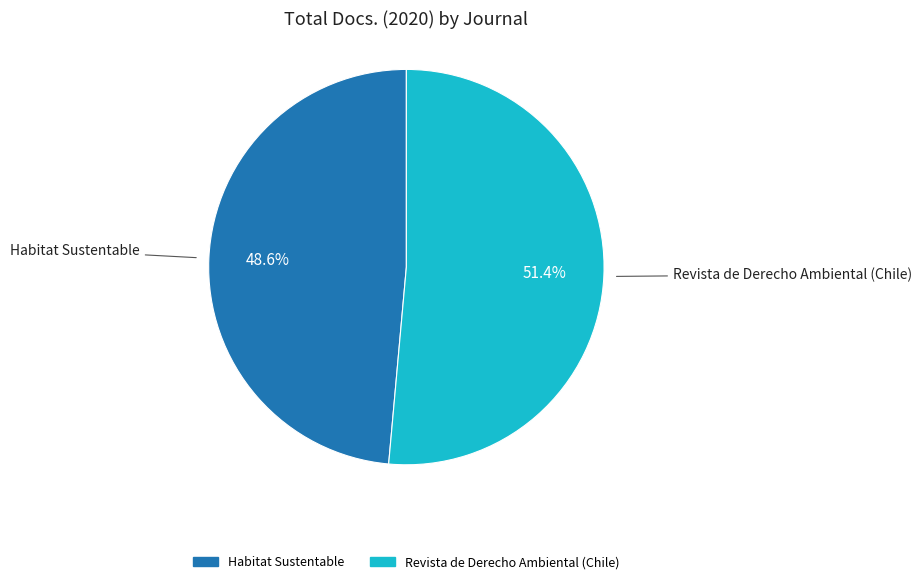

To the nearest percent, what percentage of the pie is Revista de Derecho Ambiental (Chile)?

51%